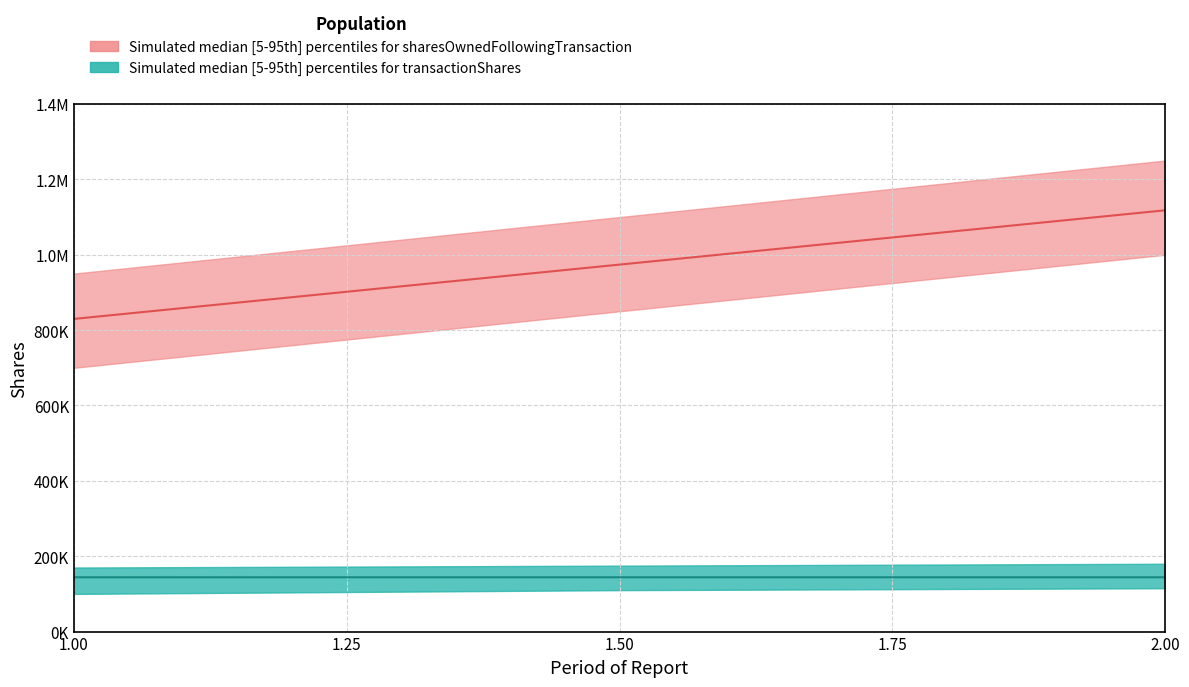

Does the chart display data point markers on the line(s)?

No